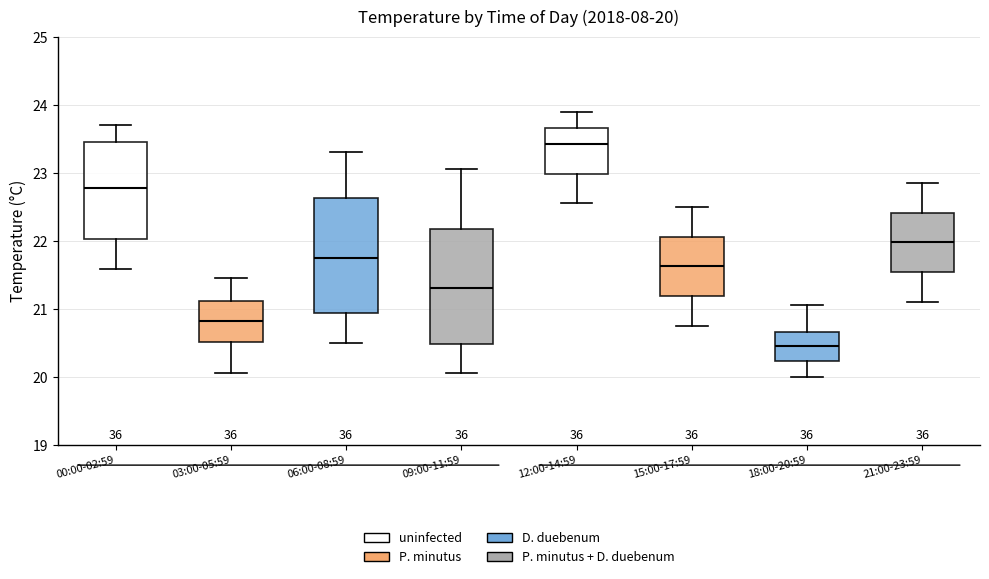

Which box has the lowest median line?

18:00-20:59